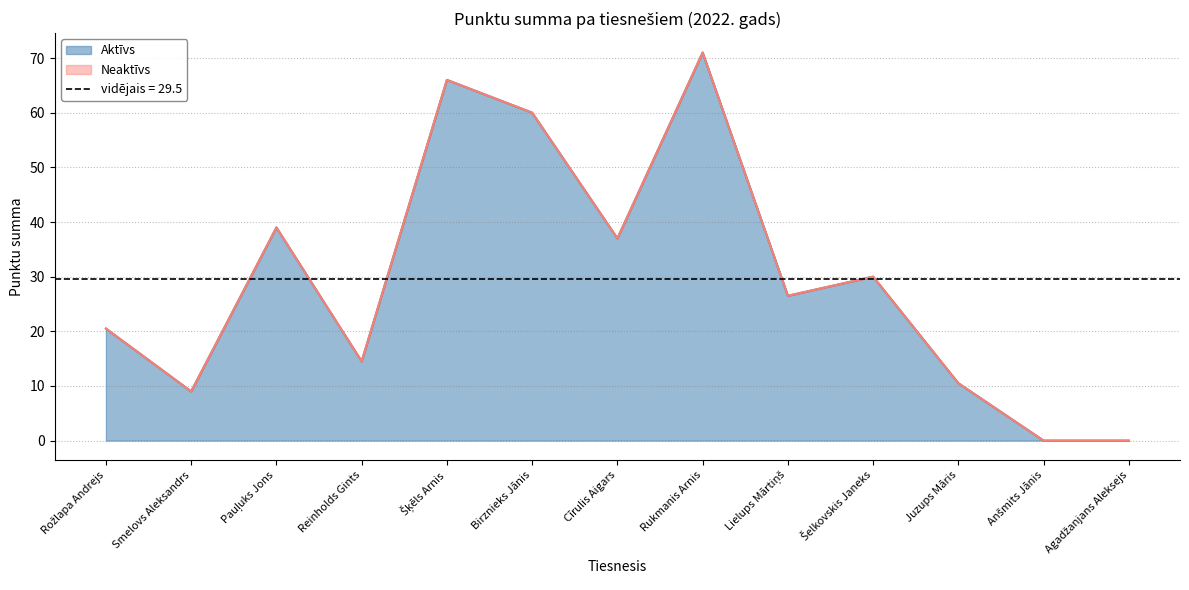

Reading left to right, transcribe all the data shown in this chart.

Rožlapa Andrejs=20.5	Smelovs Aleksandrs=9.0	Pauļuks Jons=39.0	Reinholds Gints=14.5	Šķēls Arnis=66.0	Birznieks Jānis=60.0	Cīrulis Aigars=37.0	Rukmanis Arnis=71.0	Lielups Mārtiņš=26.5	Šelkovskis Janeks=30.0	Juzups Māris=10.5	Anšmits Jānis=0.0	Agadžanjans Aleksejs=0.0